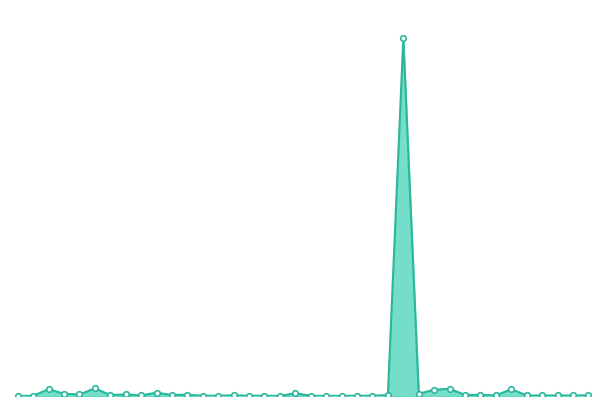

At which label is the value closest to 5651470?

5